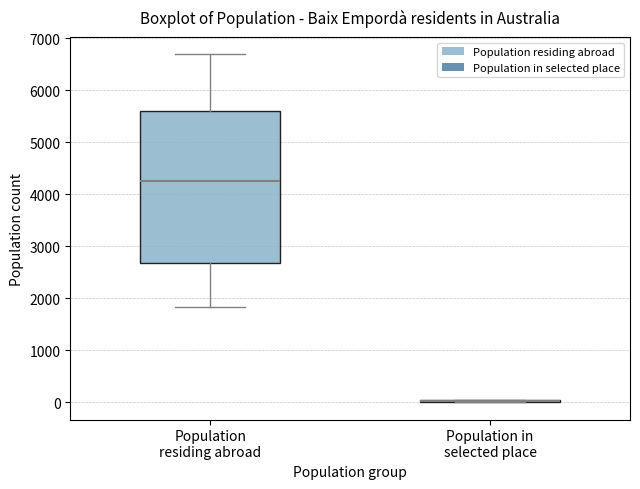

Which box is the tallest, from its lower edge to its upper edge?

Population residing abroad